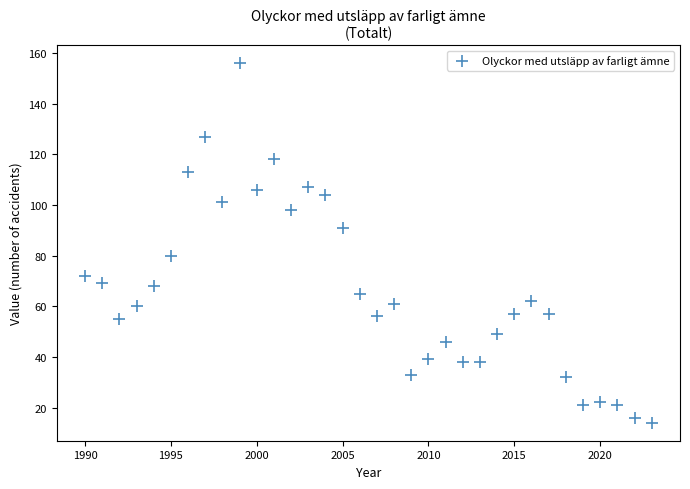

What is the range of Y values (max minus min)?

142